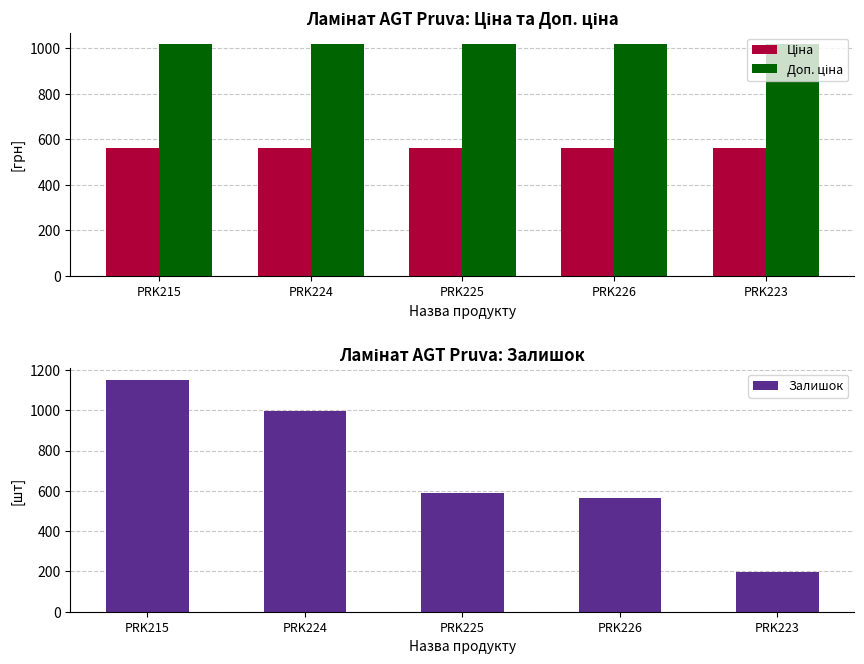

What is the difference between the highest and lowest values at PRK215?

586.0